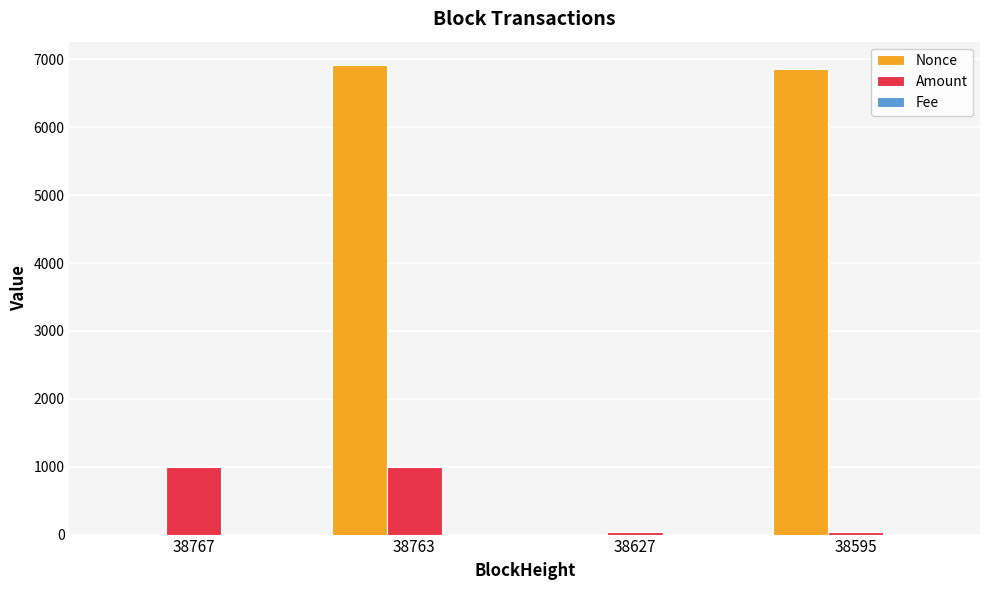

At which category is the sum across all series the highest?

38763